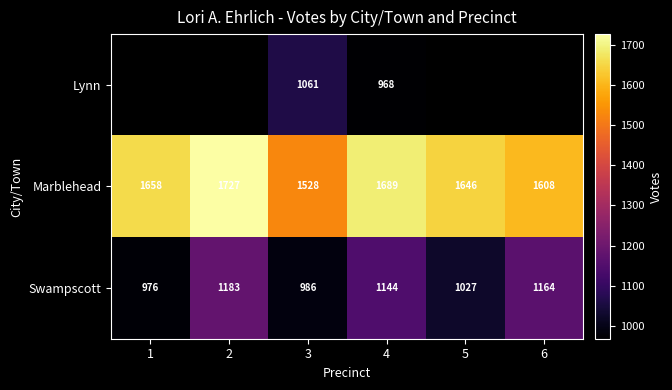

What is the difference between the Marblehead values at 6 and 1?

50